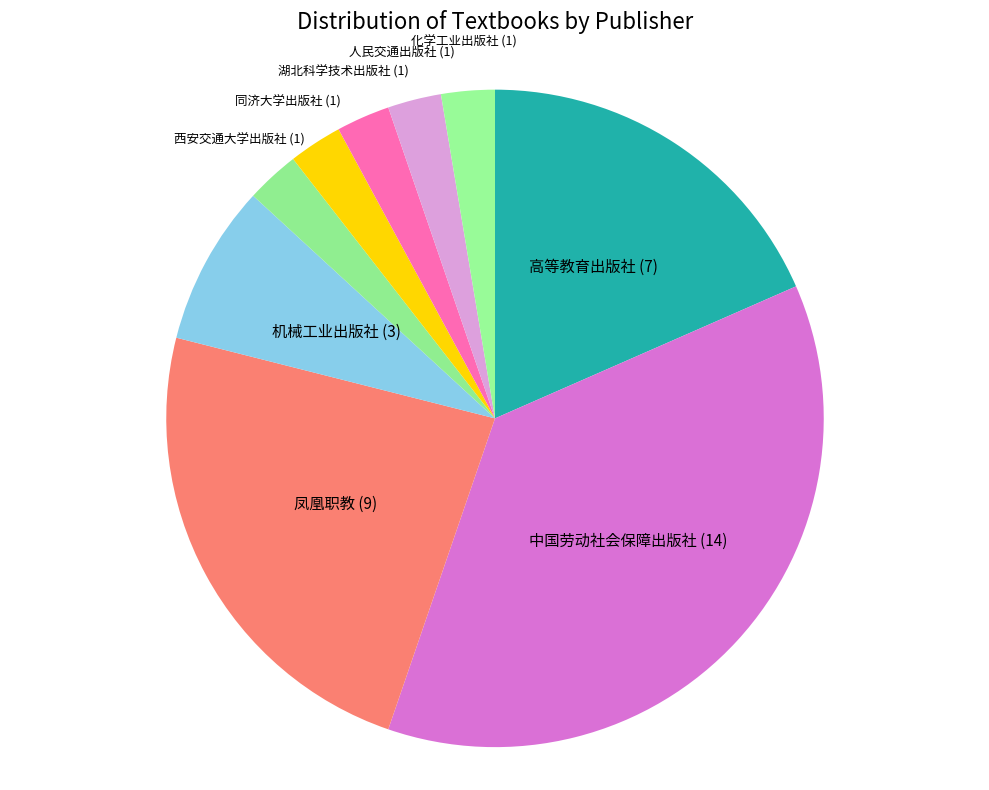

Does any single category account for the majority?

No